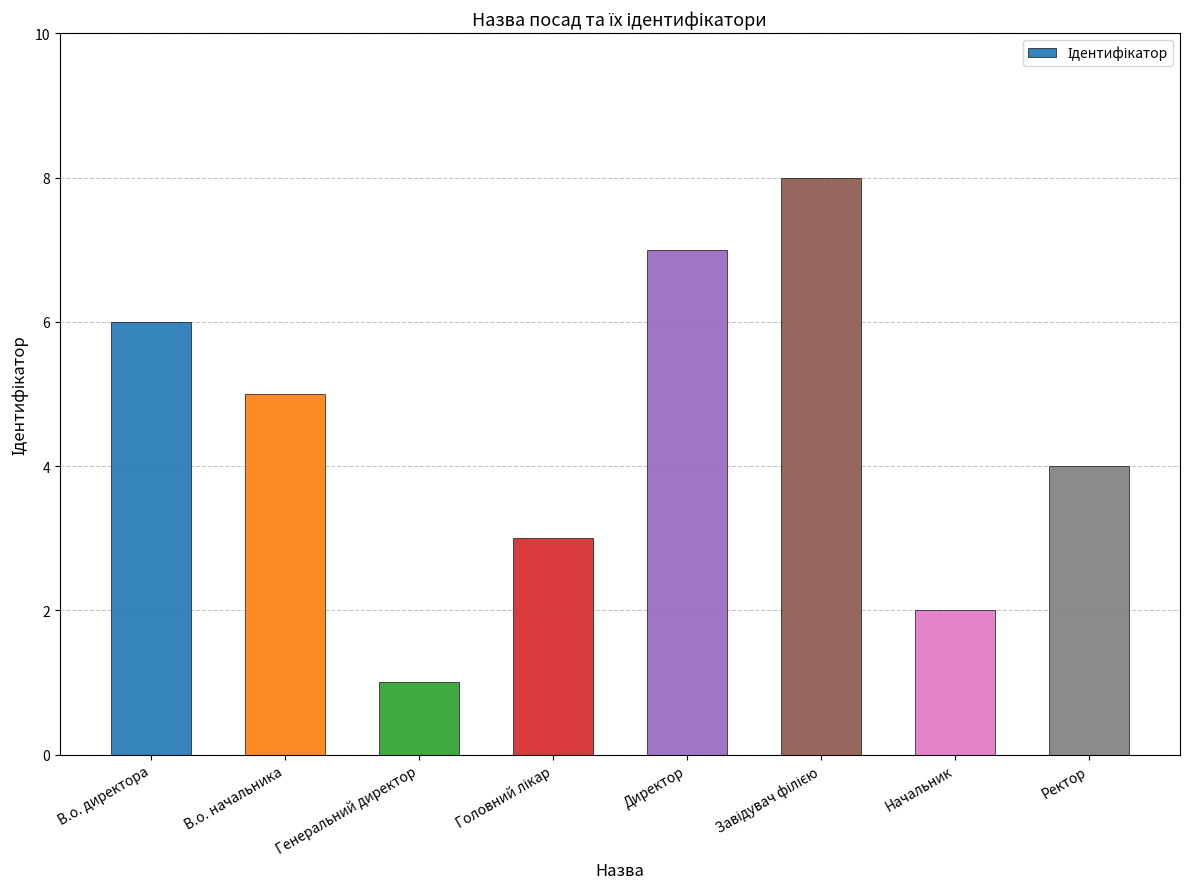

Where does the data first go above 5?

В.о. директора